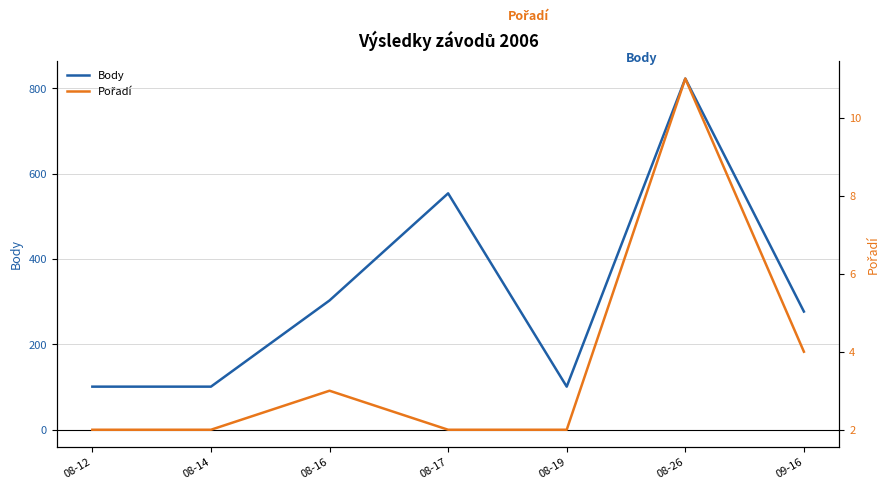

What position from the right is 09-16?

1